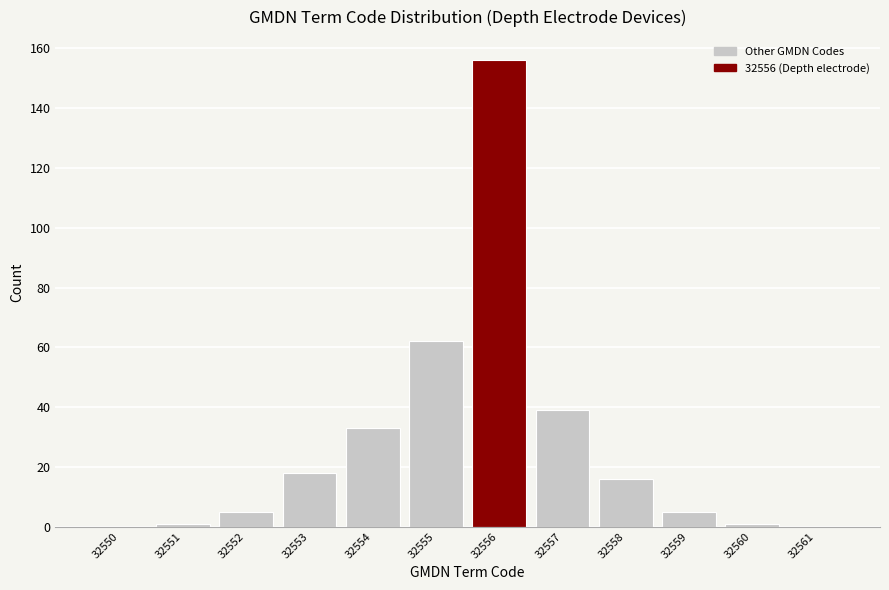

Reading left to right, extract all data points from this chart.

32550=0	32551=1	32552=5	32553=18	32554=33	32555=62	32556=156	32557=39	32558=16	32559=5	32560=1	32561=0